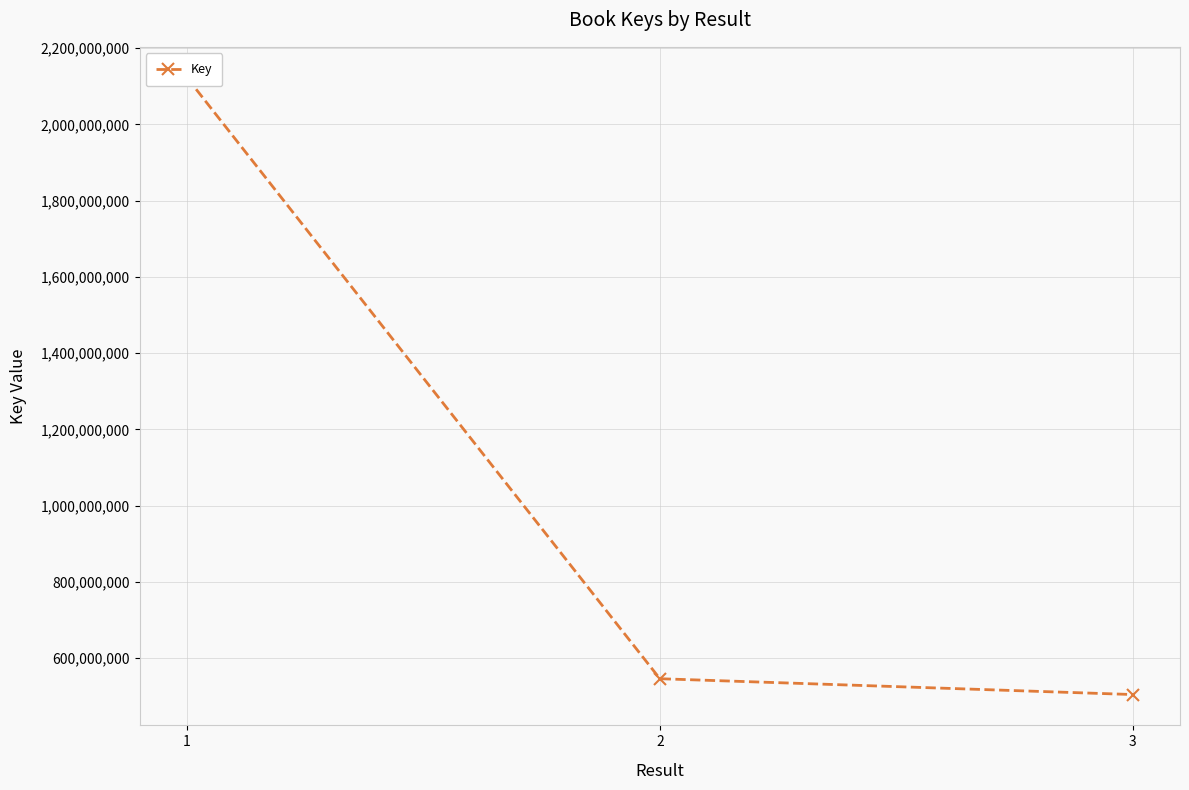

What is the difference between the values at 1 and 3?

1617864134